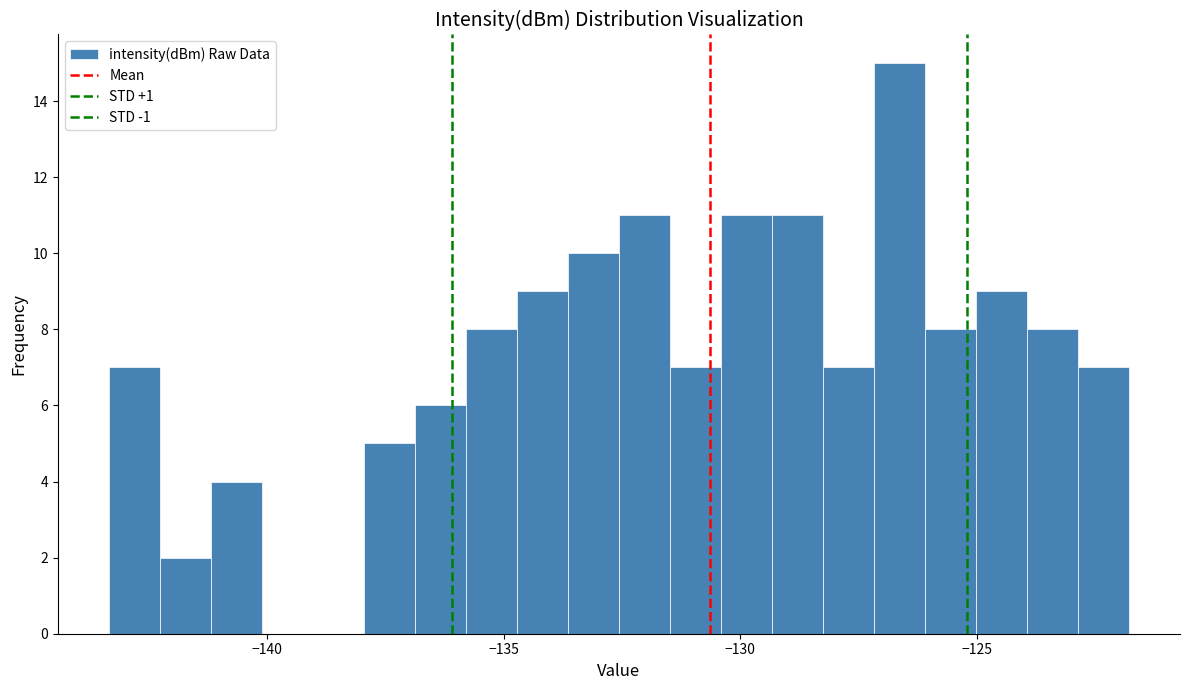

Around what value on the x-axis is the tallest bar? Give the approximate position of its centre, as read against the axis.

-126.5